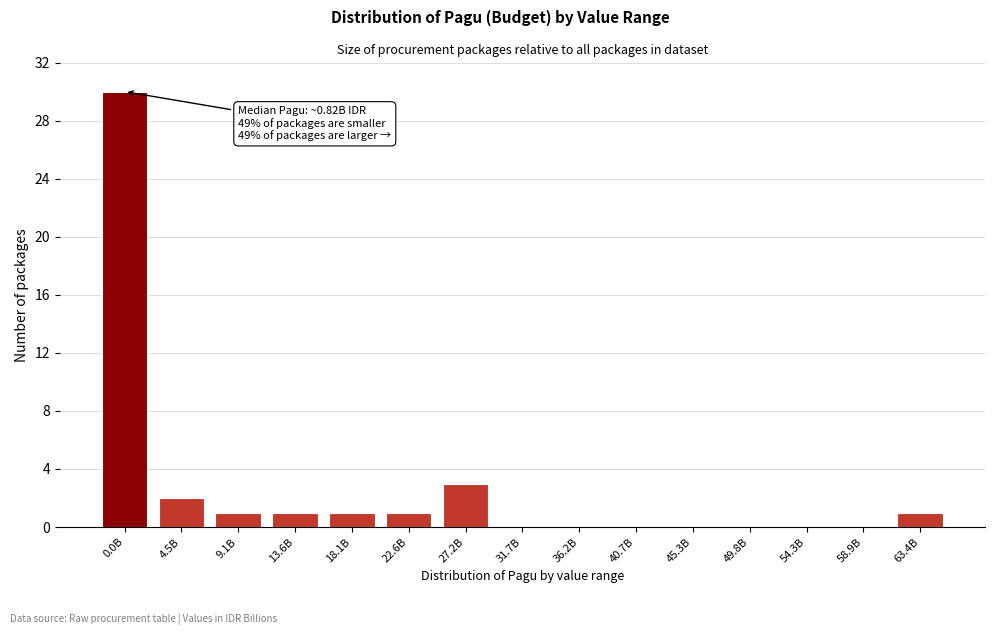

Reading left to right, transcribe all the data shown in this chart.

0.0B=30	4.5B=2	9.1B=1	13.6B=1	18.1B=1	22.6B=1	27.2B=3	31.7B=0	36.2B=0	40.7B=0	45.3B=0	49.8B=0	54.3B=0	58.9B=0	63.4B=1